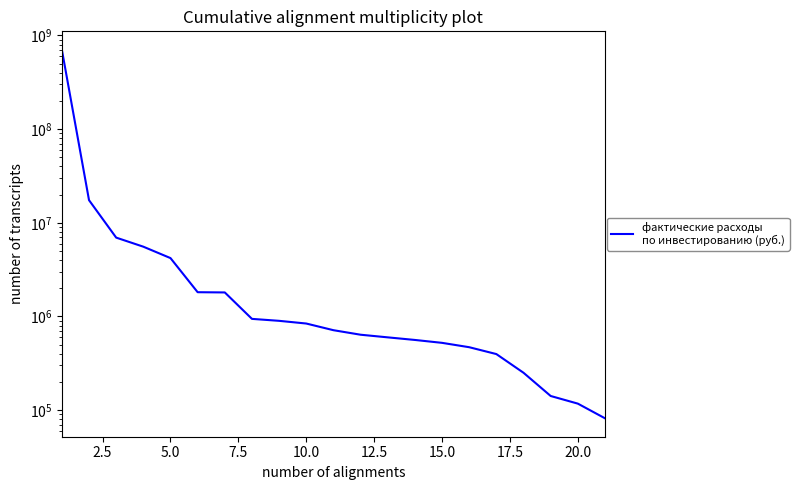

Between 20.0 and 5.0, which is larger?

5.0